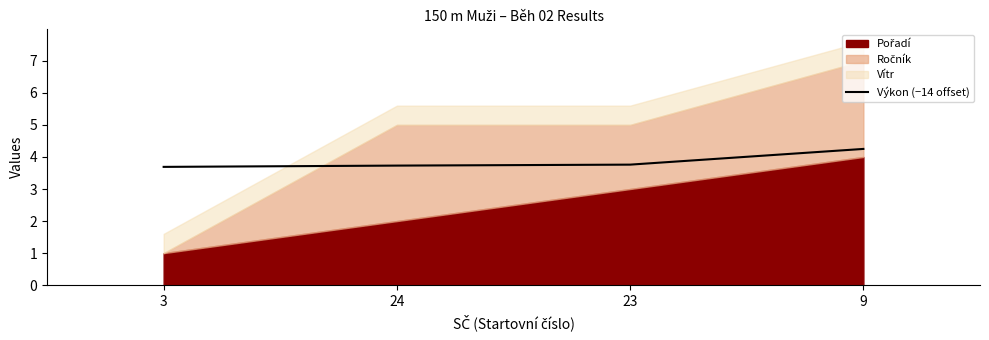

Reading left to right, extract all data points from this chart.

3.7	3.7	3.8	4.2